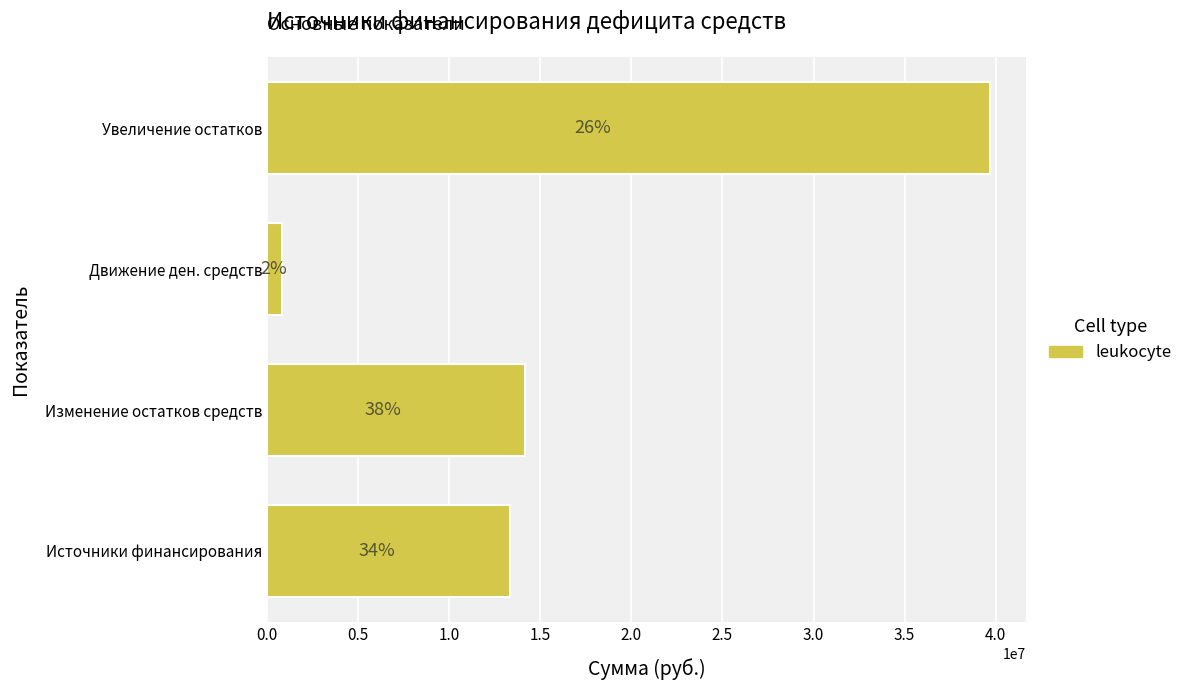

Are the bars horizontal?

Yes